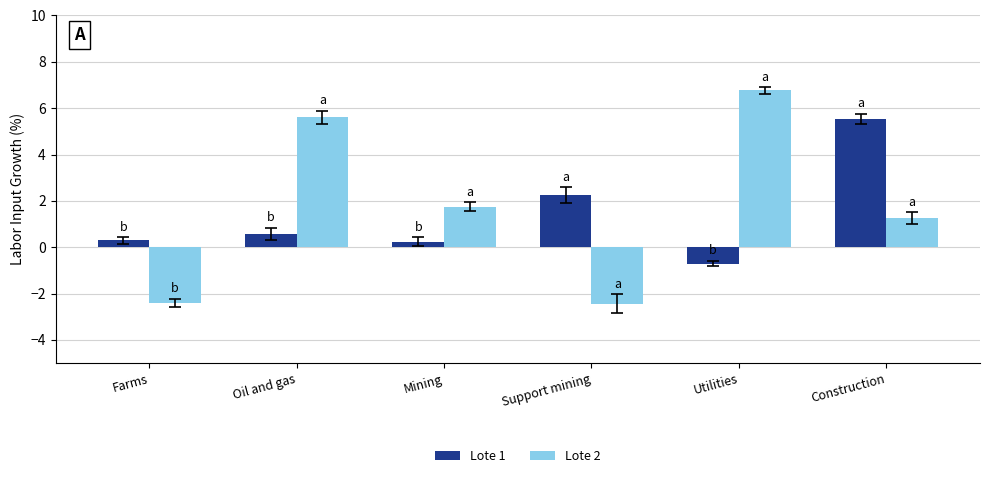

What is the value of the Lote 2 bar at the 1st from the left?

-2.4